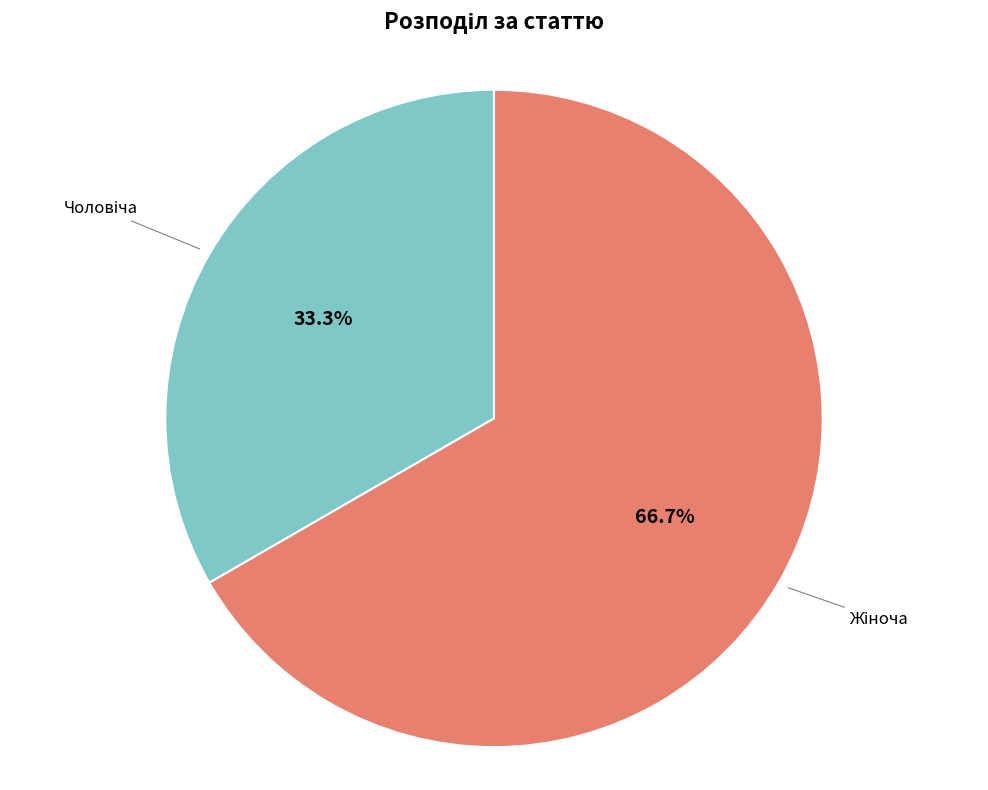

To the nearest percent, what is the average slice percentage?

50%